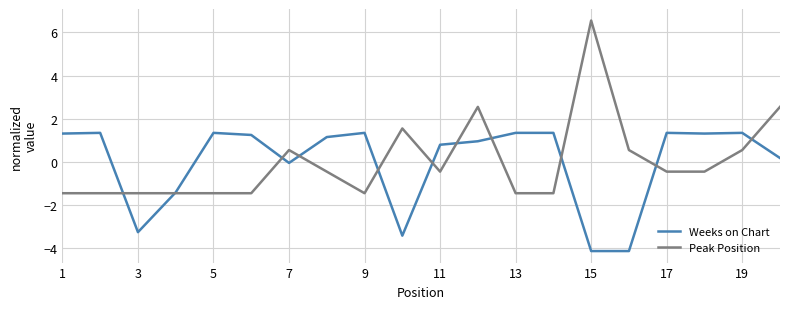

What is the smallest value displayed?

-4.1